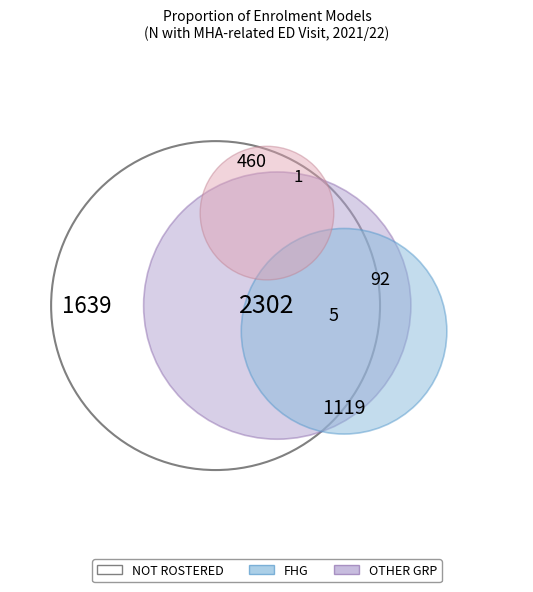

To the nearest percent, what is the difference between the largest and smallest slice percentages?

3%